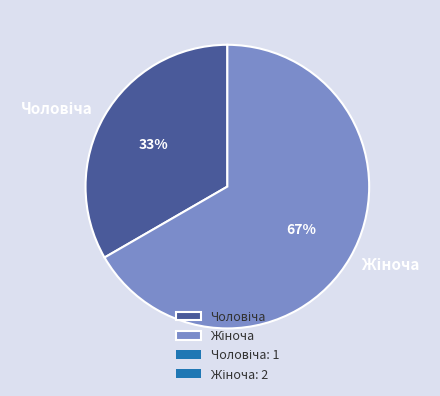

To the nearest percent, what is the average slice percentage?

50%